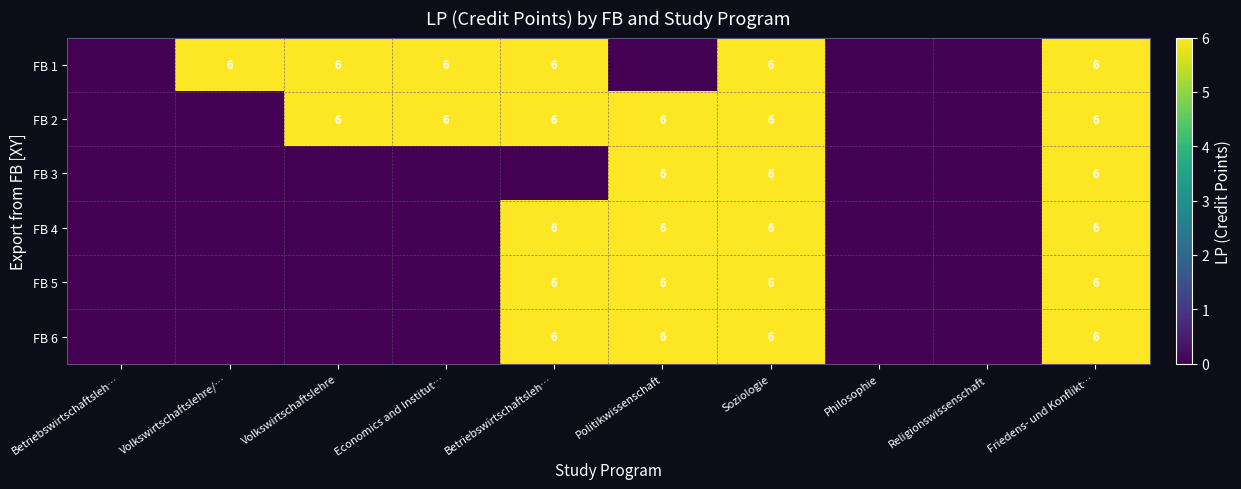

Which series has the largest range (max minus min)?

FB 1